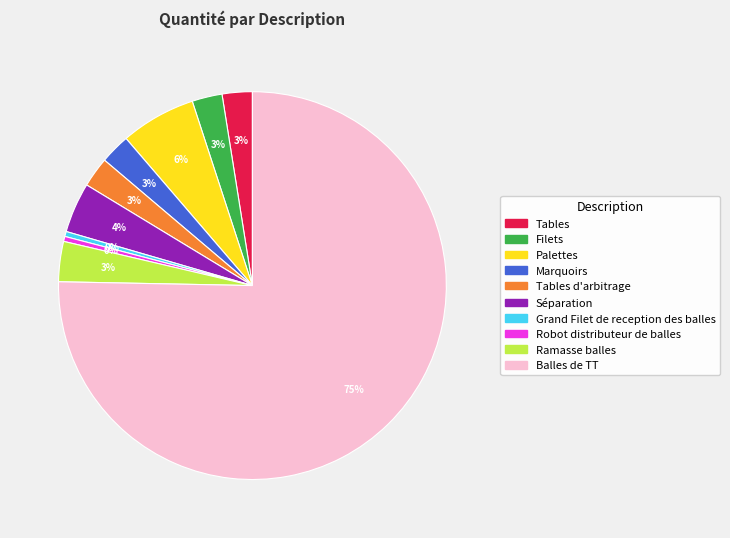

What is the majority slice?

Balles de TT